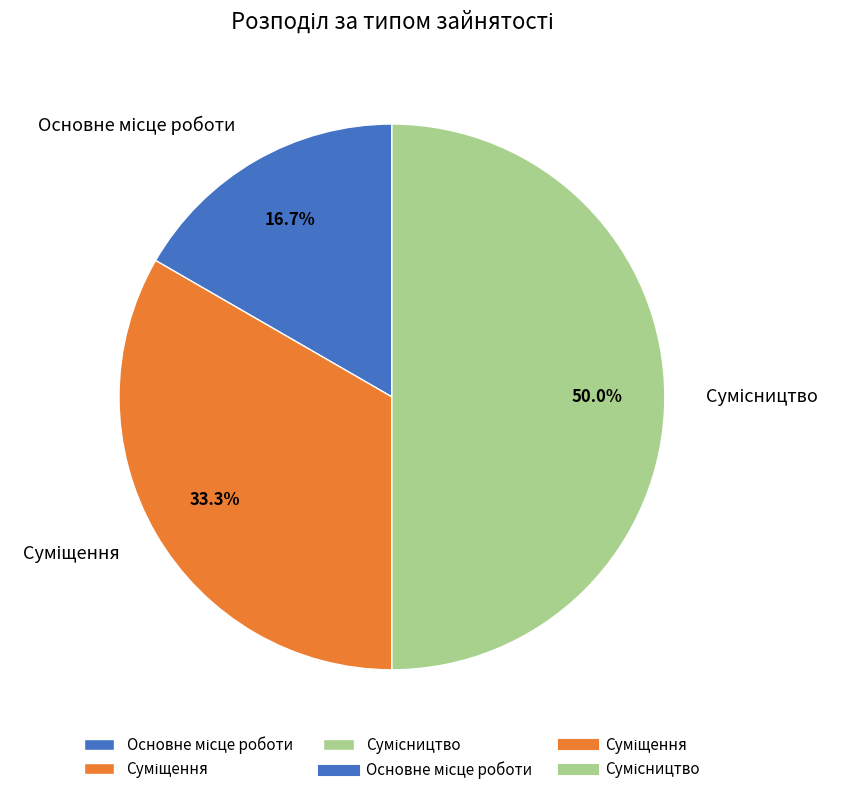

What percentage is the Сумісництво slice, to the nearest percent?

50%